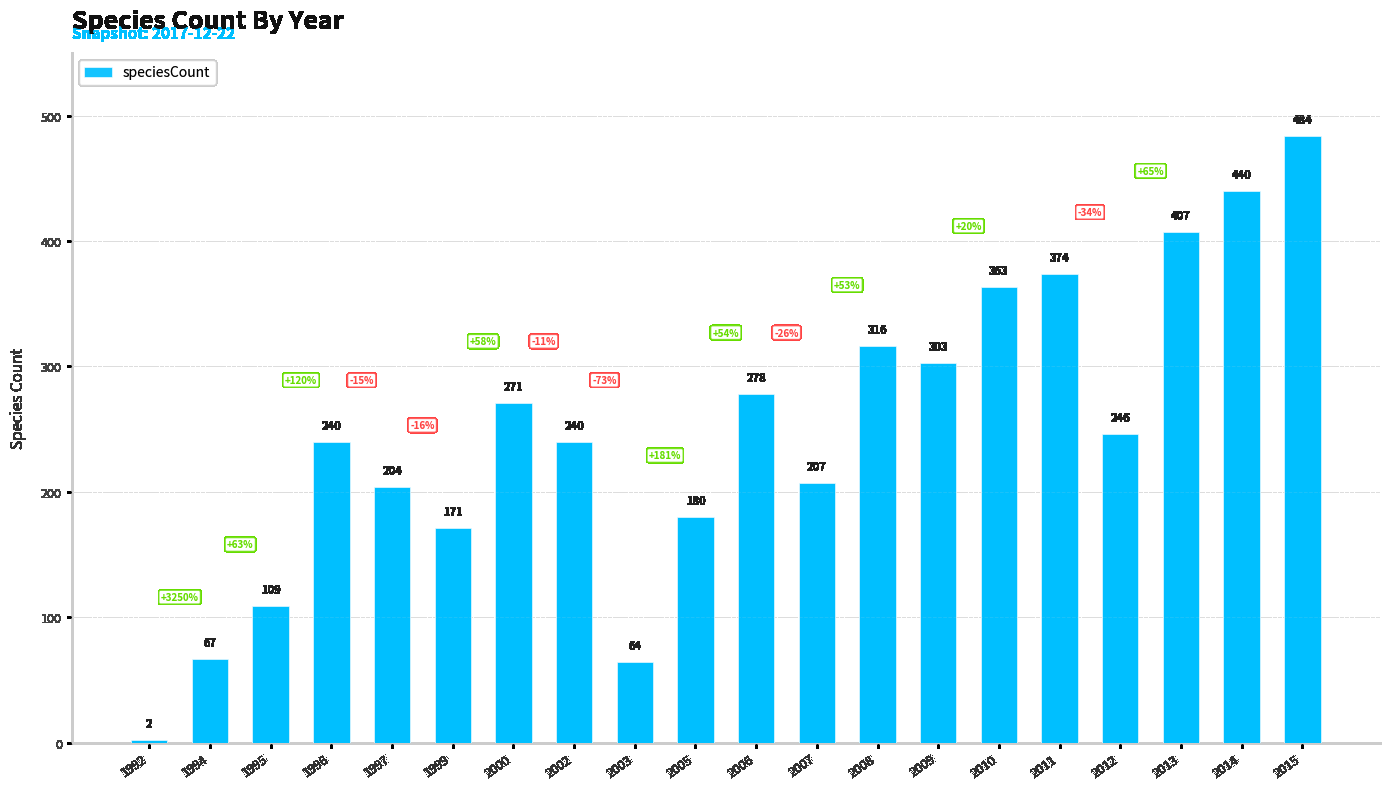

Reading right to left, list all the values displayed in this chart.

2015=484	2014=440	2013=407	2012=246	2011=374	2010=363	2009=303	2008=316	2007=207	2006=278	2005=180	2003=64	2002=240	2000=271	1999=171	1997=204	1996=240	1995=109	1994=67	1992=2